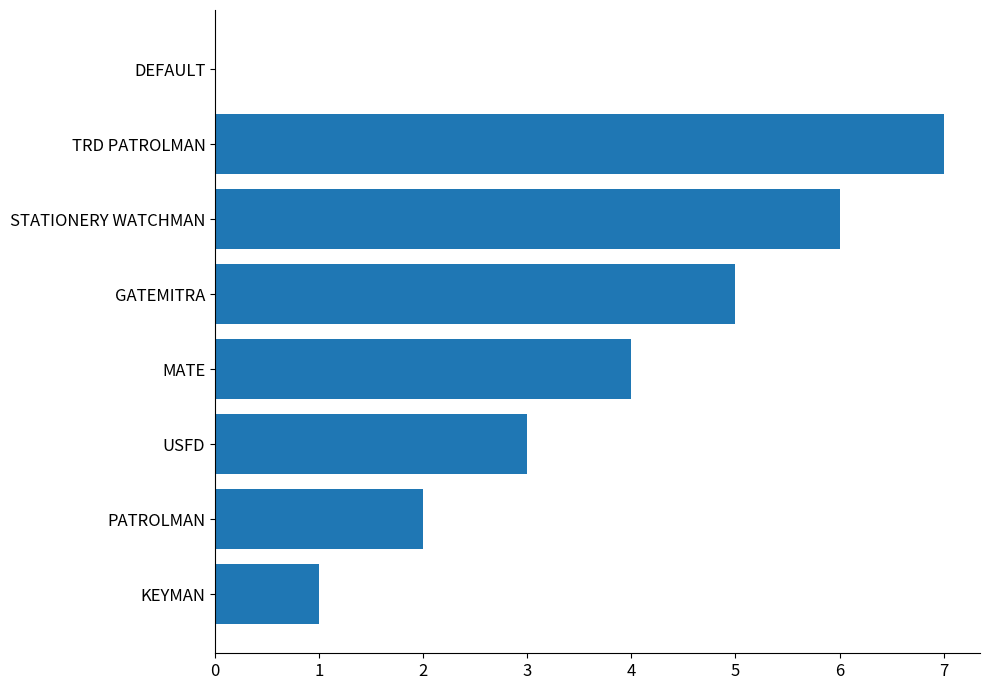

What is the greatest value displayed?

7